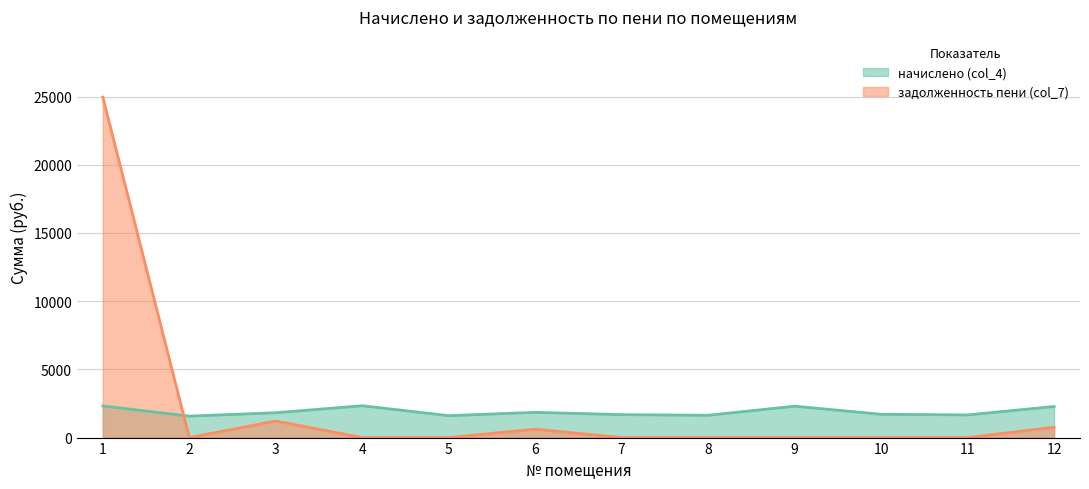

How many distinct data groups are displayed?

2